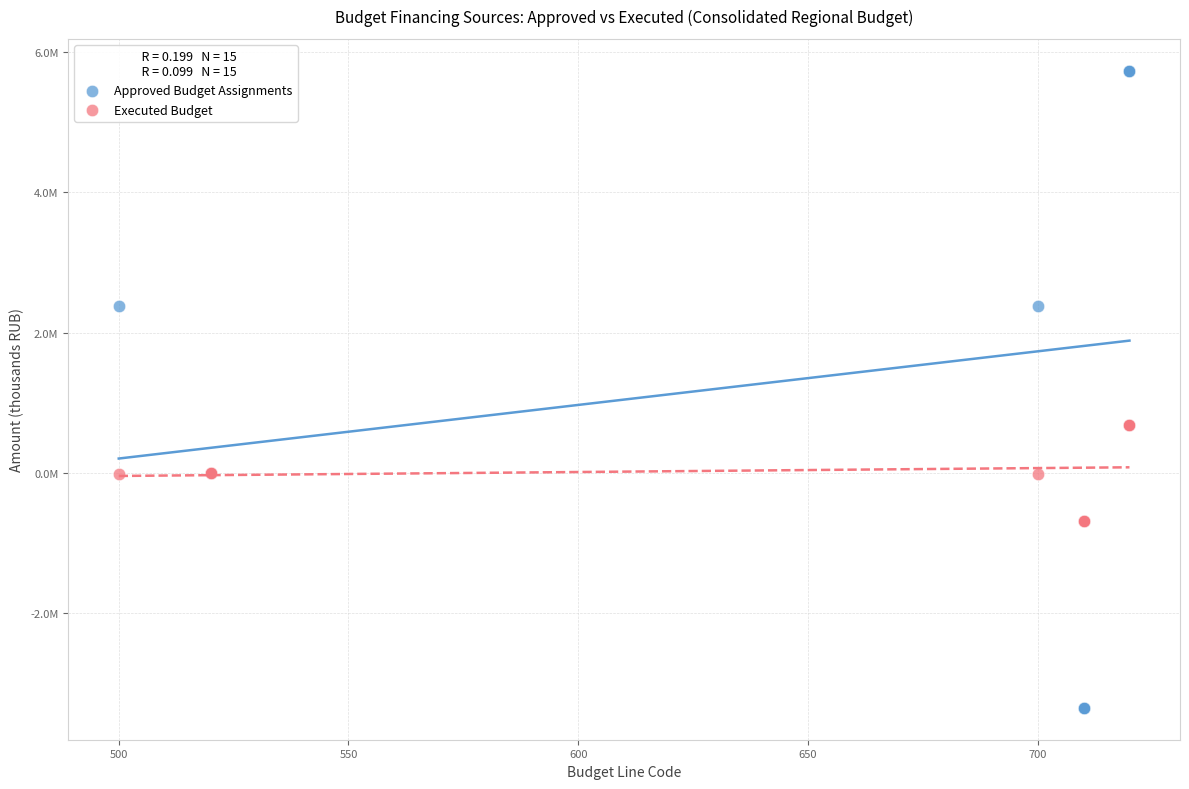

Which series has the largest Y range (max minus min)?

Approved Budget Assignments